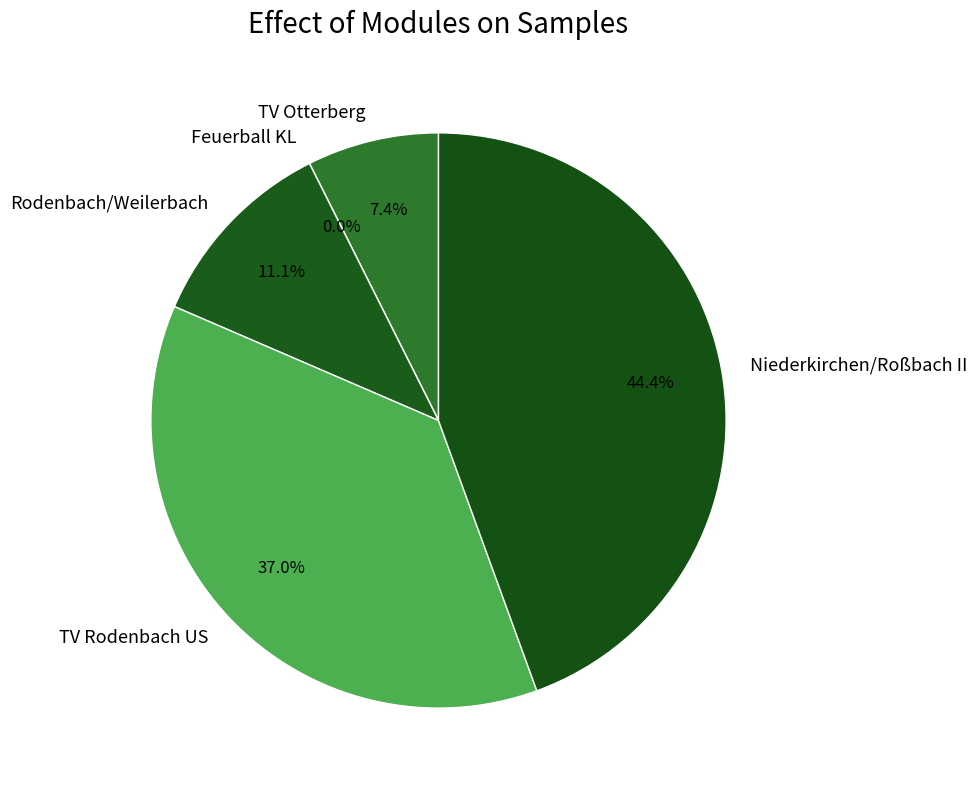

What is the total percentage of Feuerball KL and Rodenbach/Weilerbach?

11.1%